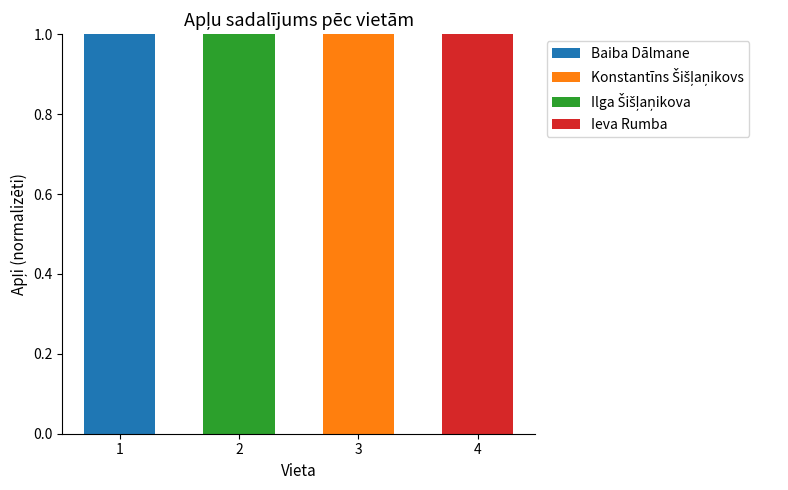

The Baiba Dālmane series shows 0 at 4. True or false?

True